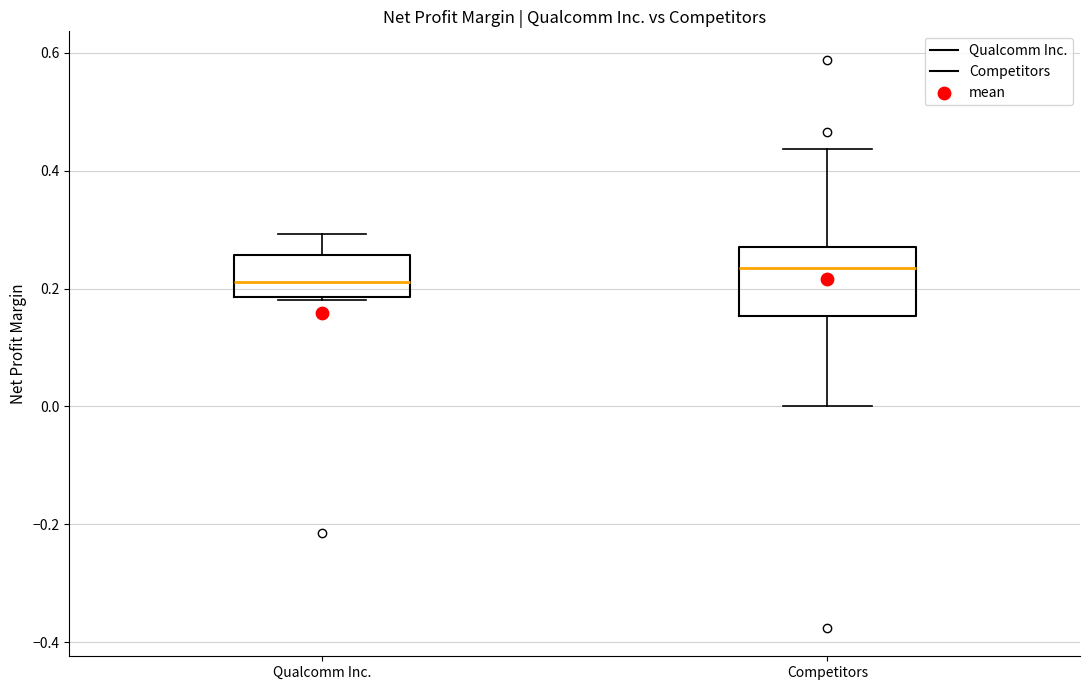

Where is the upper edge of the box for Qualcomm Inc. on the y-axis? The values are not printed on the chart, so give them approximately, as read against the axis.

0.26